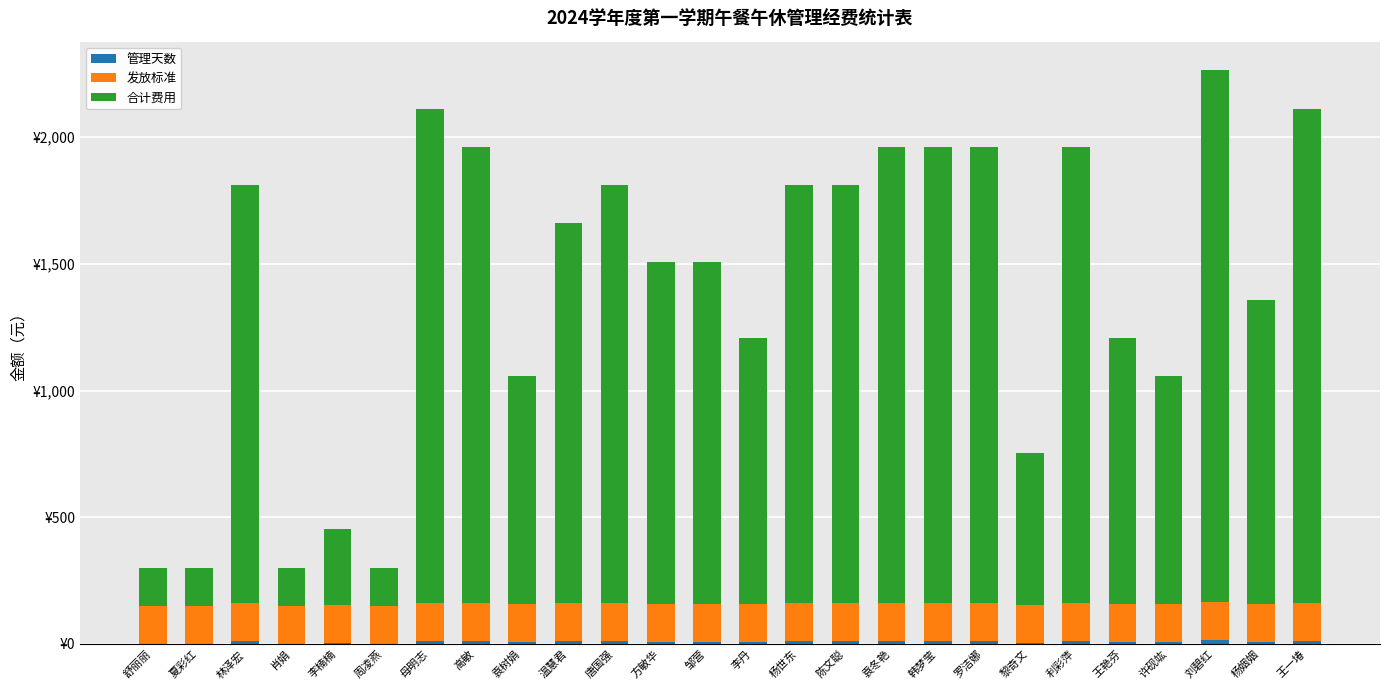

What is the sum of all 发放标准 values?

3900